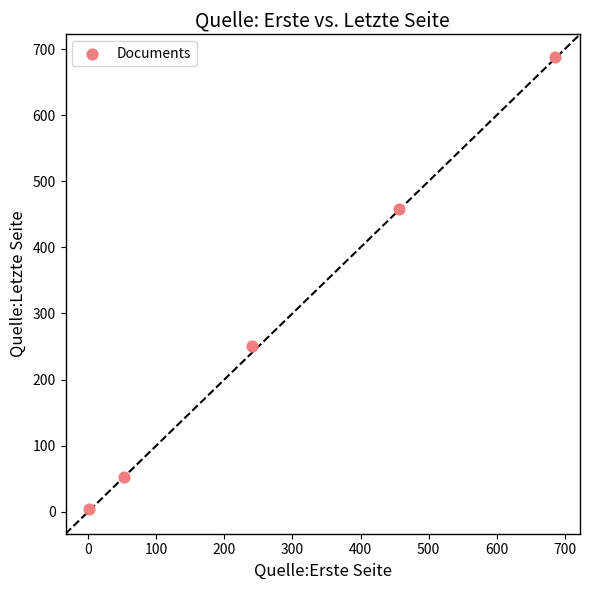

What is the average X value?

287